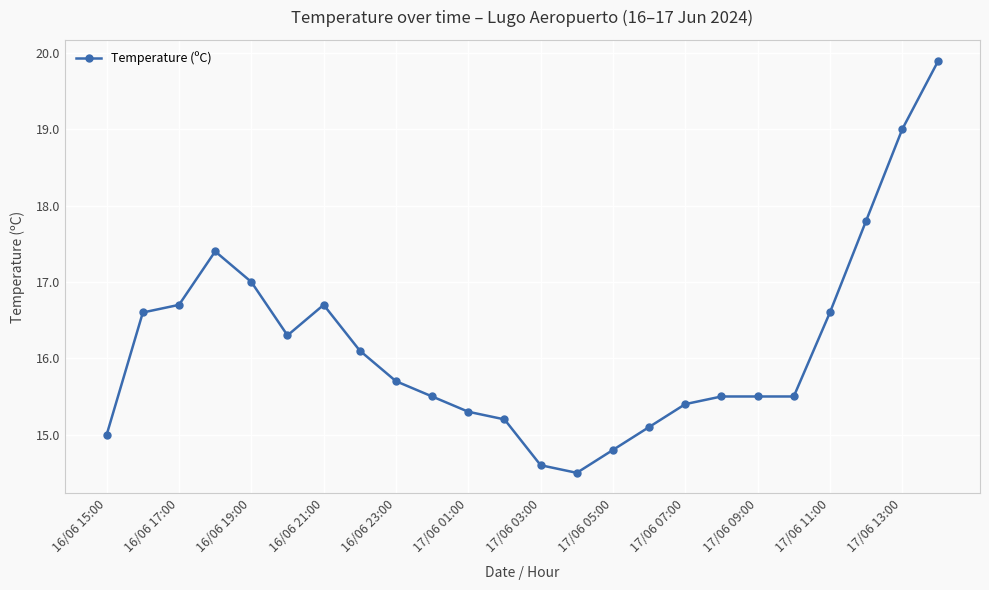

What is the smallest value displayed?

14.5